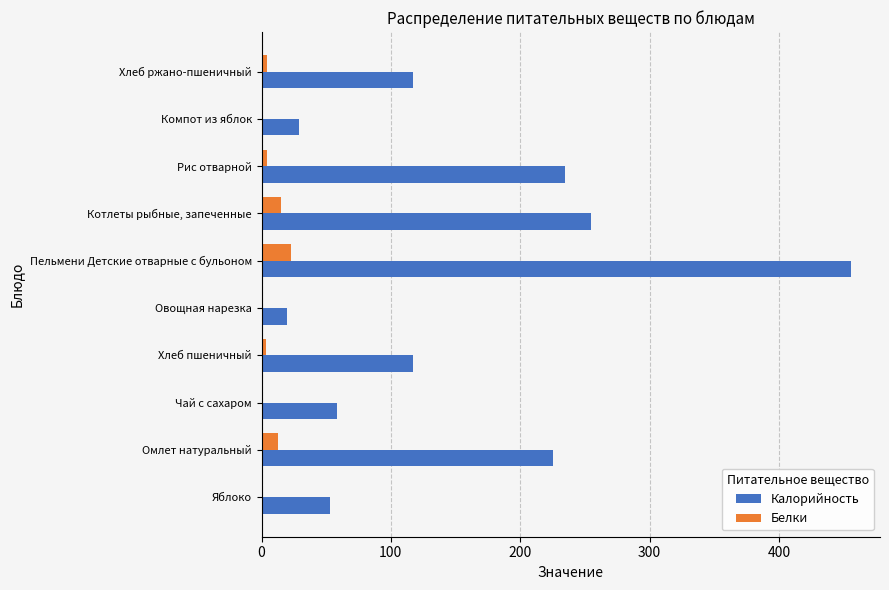

Which series has the widest spread of values?

Калорийность